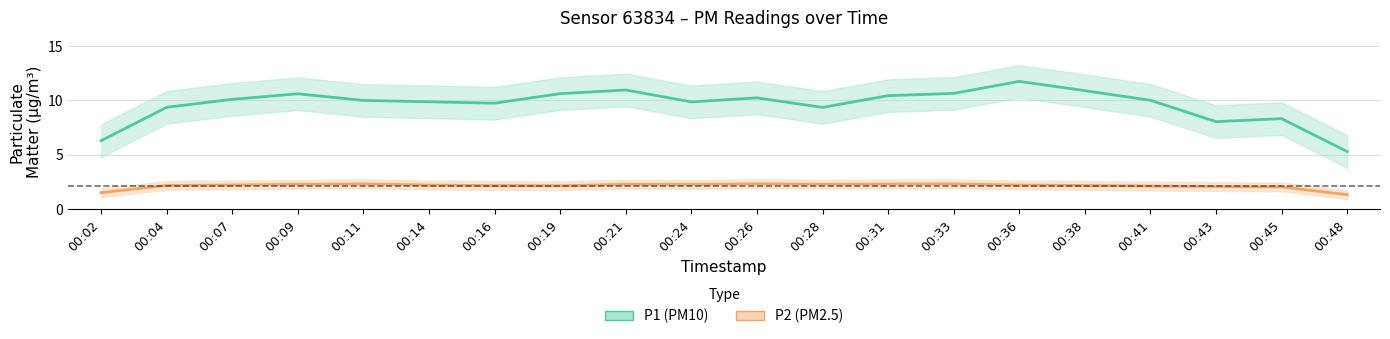

What is the value of the P1 (PM10) point at the 14th from the left?

10.6